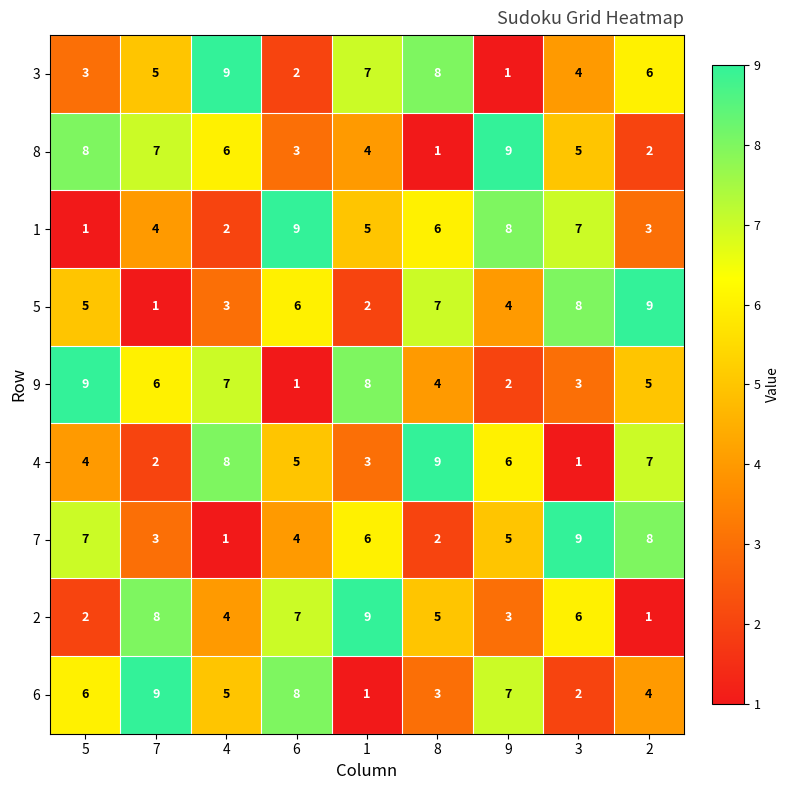

What is the difference between the maximum and minimum values in the 9 series?

8